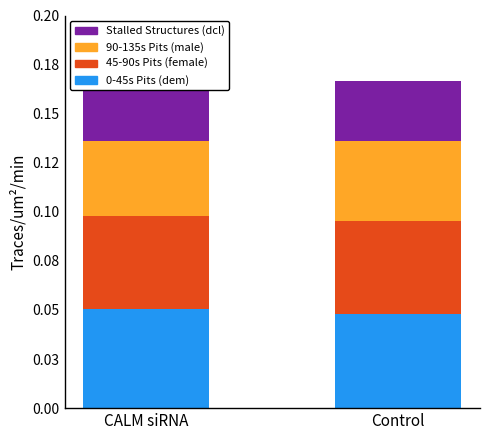

How many categories are shown in the chart?

2